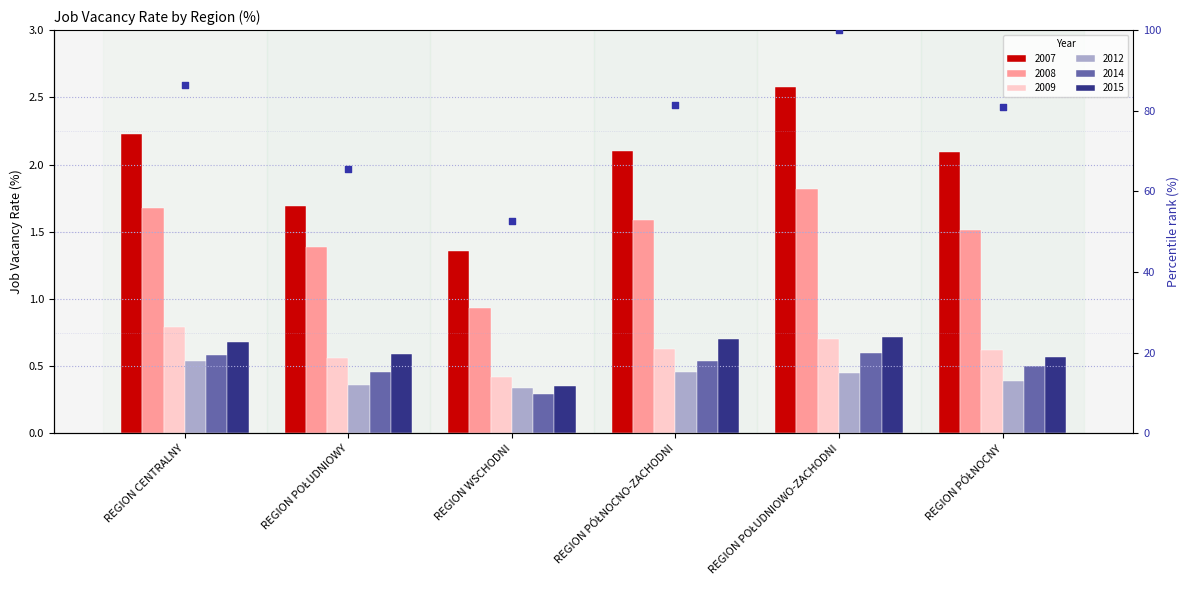

What is the change in value from REGION CENTRALNY to REGION PÓŁNOCNY?

-5.4